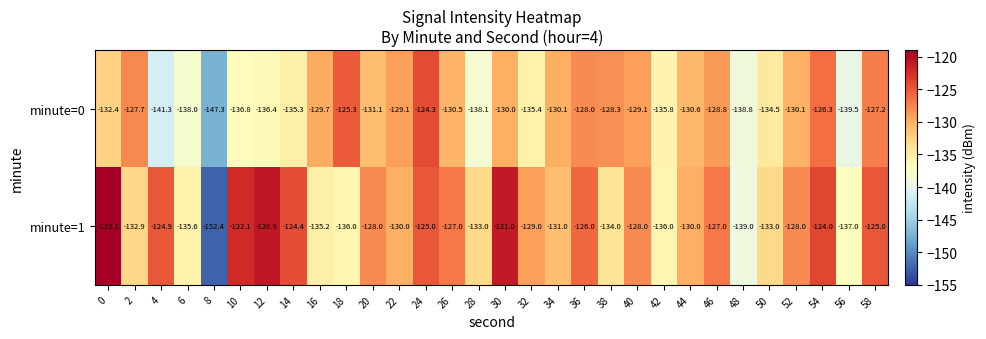

How many data points in minute=1 are less than -128?

15